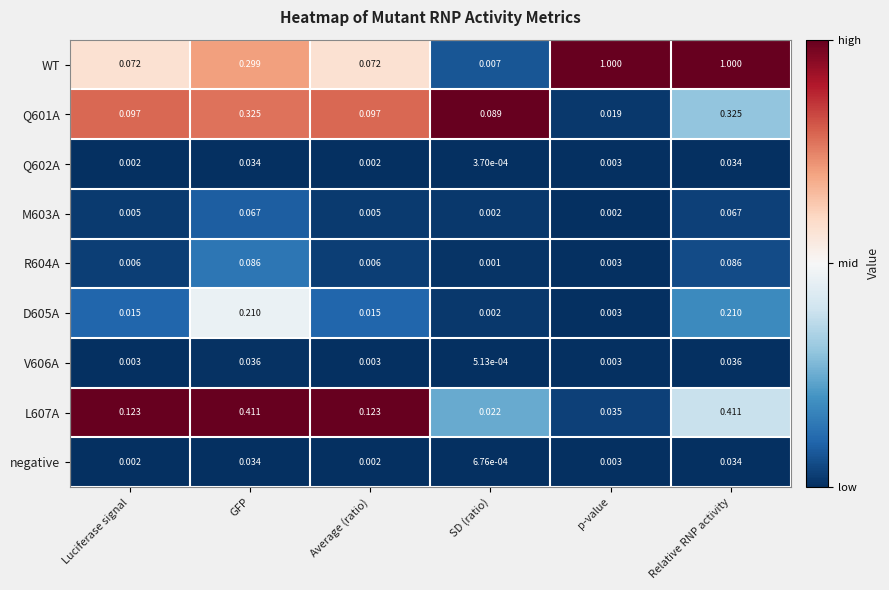

Which label corresponds to the smallest value in the chart?

SD (ratio)